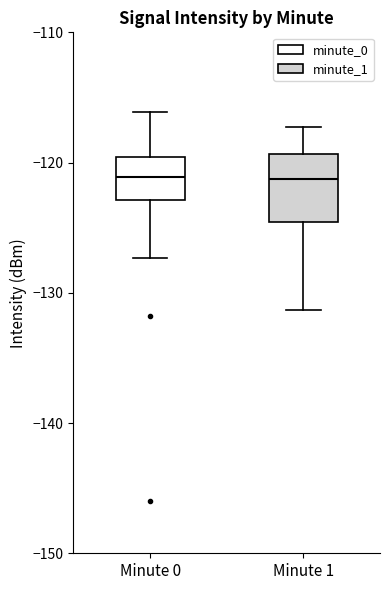

Reading left to right, read every box against the y-axis: the position of its median line, the range the box covers, and the ends of its whiskers. The values are not printed on the chart, so give them approximately, as read against the axis.

Minute 0: median -121, box -123 to -120, whiskers -127 to -116
Minute 1: median -121, box -125 to -119, whiskers -131 to -117